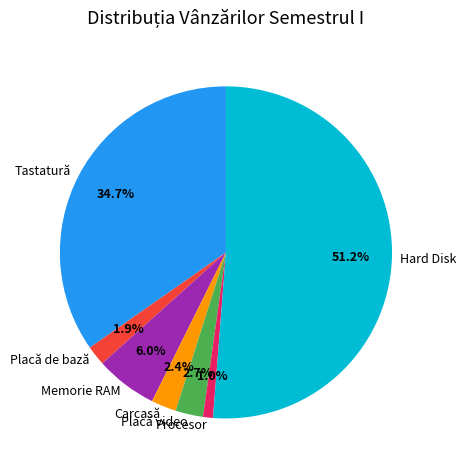

Combined, what portion of the pie is Tastatură and Placă video?

37.4%